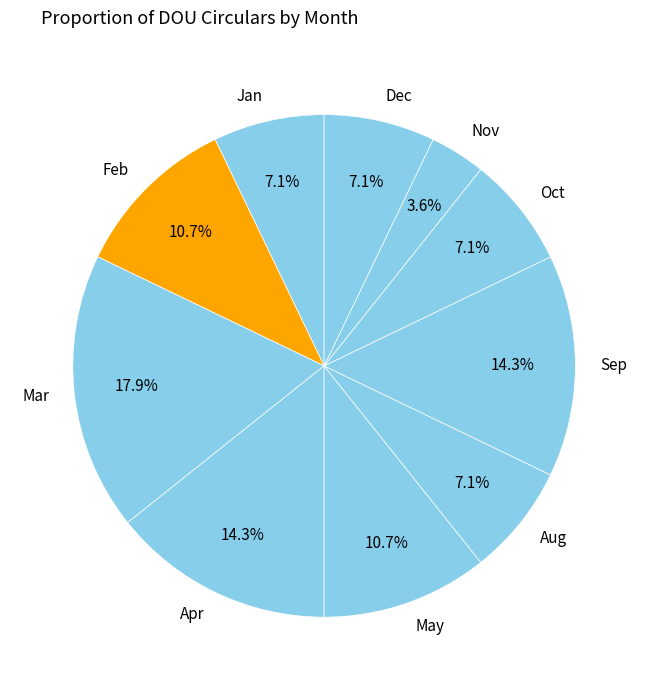

To the nearest percent, what percentage of the pie is Oct?

7%